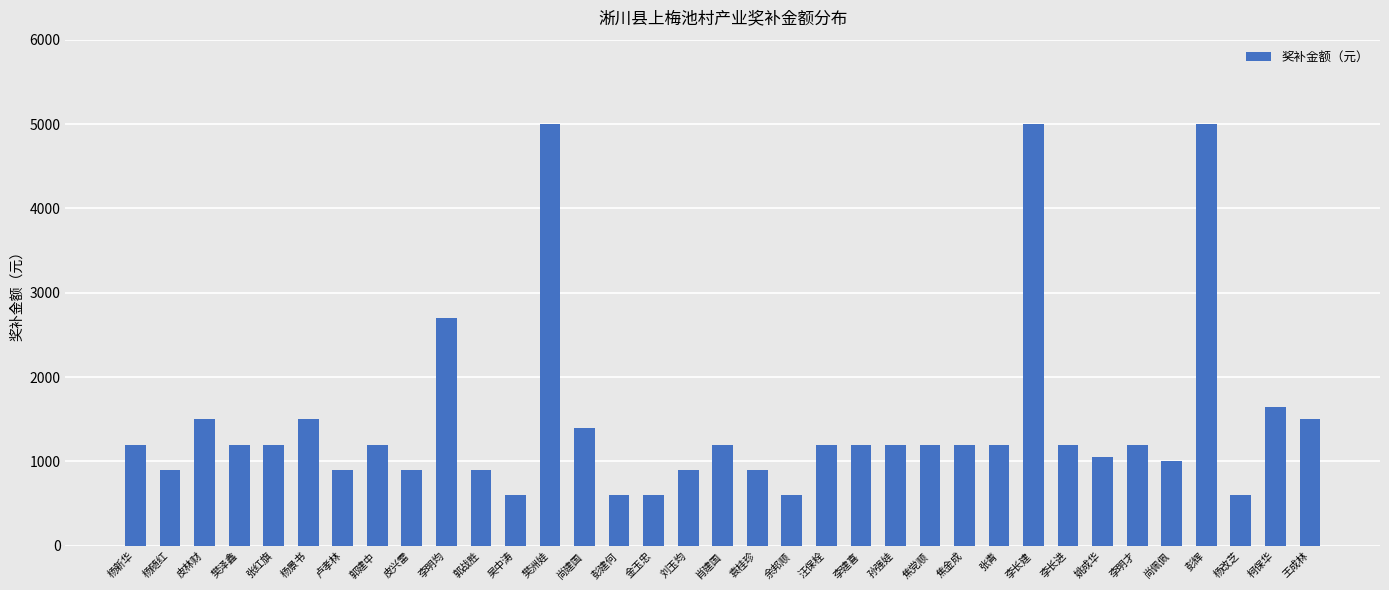

What is the label of the 23rd bar from the left?

孙强娃